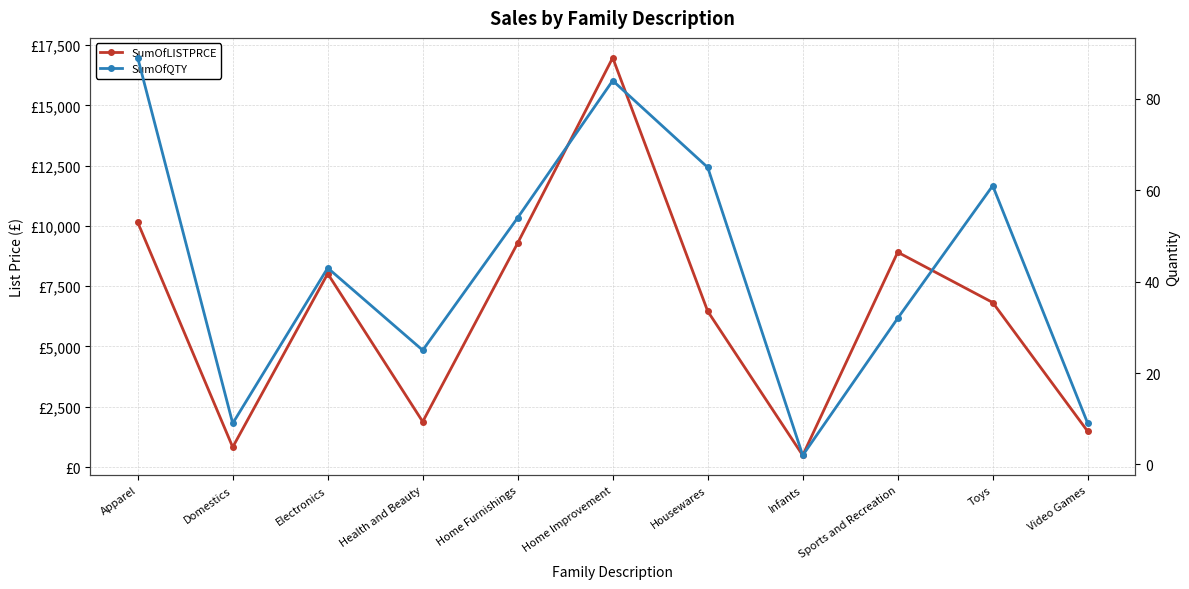

Which series has the largest total across all categories?

SumOfLISTPRCE